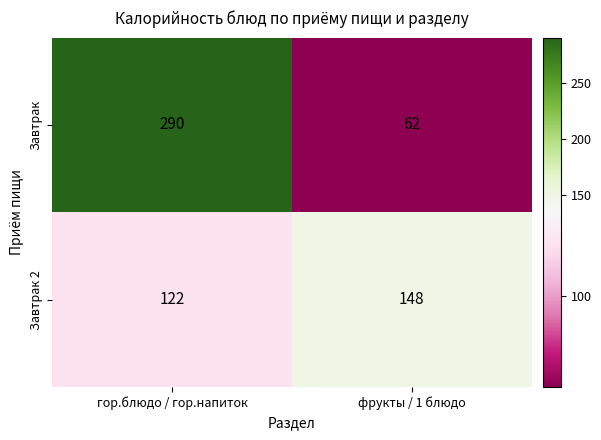

List the series in order of their overall mean, lowest first.

Завтрак 2, Завтрак